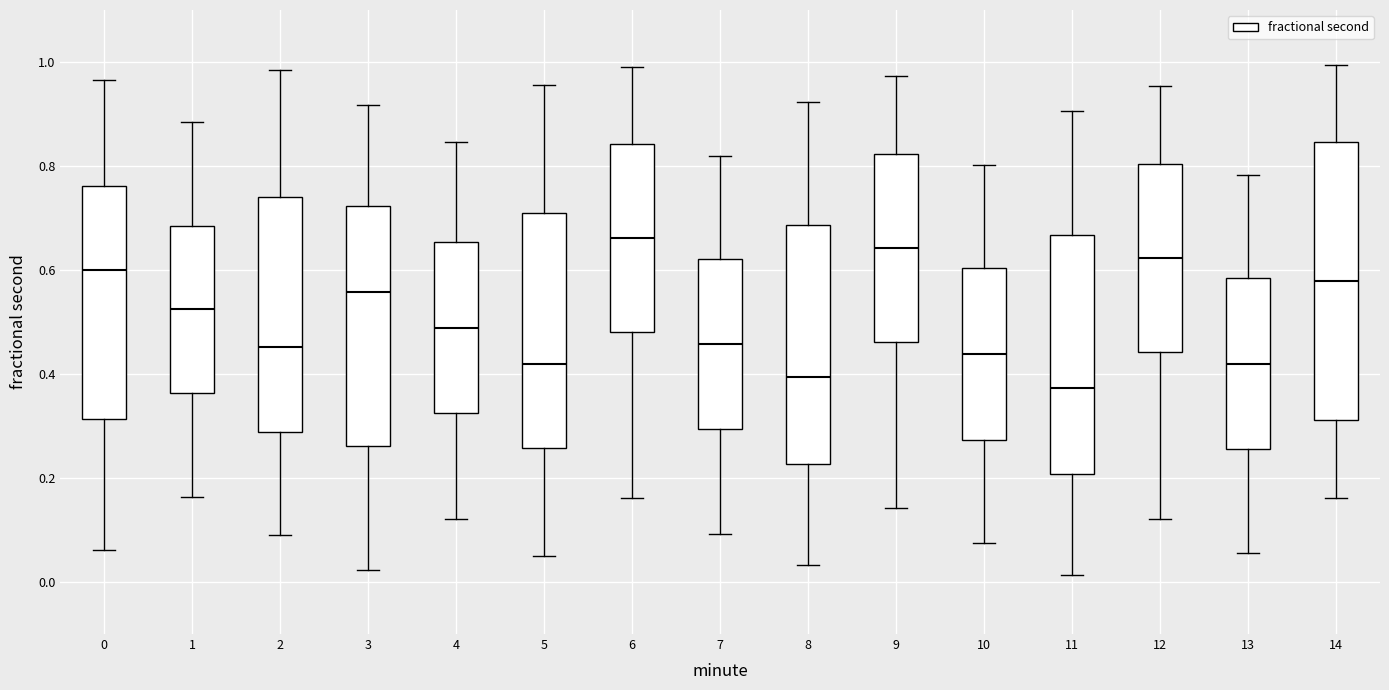

Reading left to right, transcribe this box plot: for each box, give where its median line is, the range the box spans, and where its two whiskers end, as read against the y-axis. The values are not printed on the chart, so give them approximately, as read against the axis.

0: median 0.60, box 0.32 to 0.76, whiskers 0.06 to 0.96
1: median 0.52, box 0.36 to 0.68, whiskers 0.16 to 0.88
2: median 0.46, box 0.28 to 0.74, whiskers 0.10 to 0.98
3: median 0.56, box 0.26 to 0.72, whiskers 0.02 to 0.92
4: median 0.48, box 0.32 to 0.66, whiskers 0.12 to 0.84
5: median 0.42, box 0.26 to 0.70, whiskers 0.06 to 0.96
6: median 0.66, box 0.48 to 0.84, whiskers 0.16 to 1.00
7: median 0.46, box 0.30 to 0.62, whiskers 0.10 to 0.82
8: median 0.40, box 0.22 to 0.68, whiskers 0.04 to 0.92
9: median 0.64, box 0.46 to 0.82, whiskers 0.14 to 0.98
10: median 0.44, box 0.28 to 0.60, whiskers 0.08 to 0.80
11: median 0.38, box 0.20 to 0.66, whiskers 0.02 to 0.90
12: median 0.62, box 0.44 to 0.80, whiskers 0.12 to 0.96
13: median 0.42, box 0.26 to 0.58, whiskers 0.06 to 0.78
14: median 0.58, box 0.32 to 0.84, whiskers 0.16 to 1.00